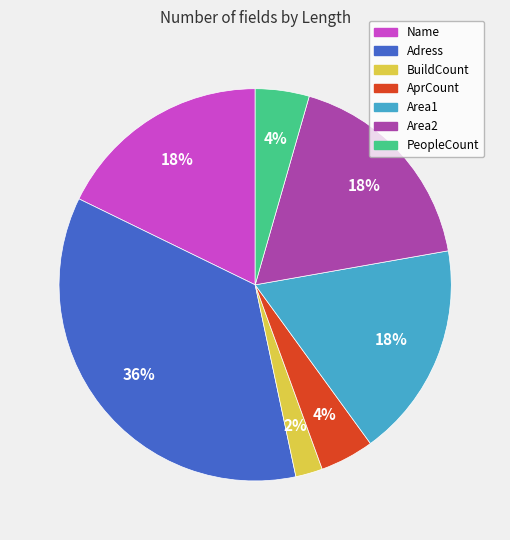

Combined, do Name and Adress account for over 50%?

Yes